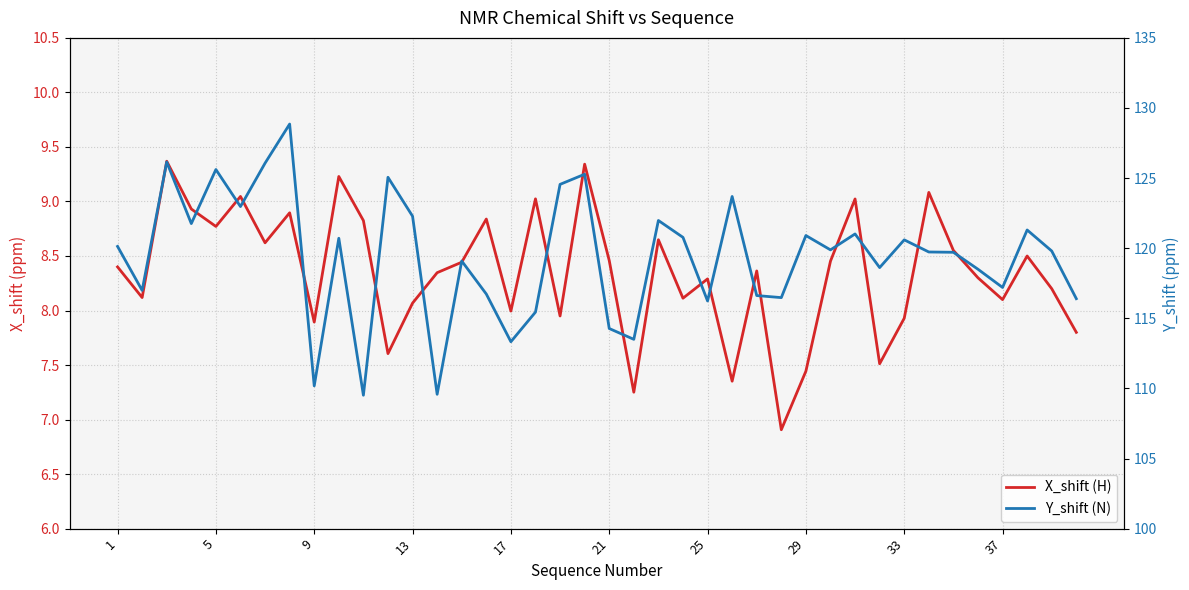

True or false: Y_shift (N) and X_shift (H) intersect in this chart.

False